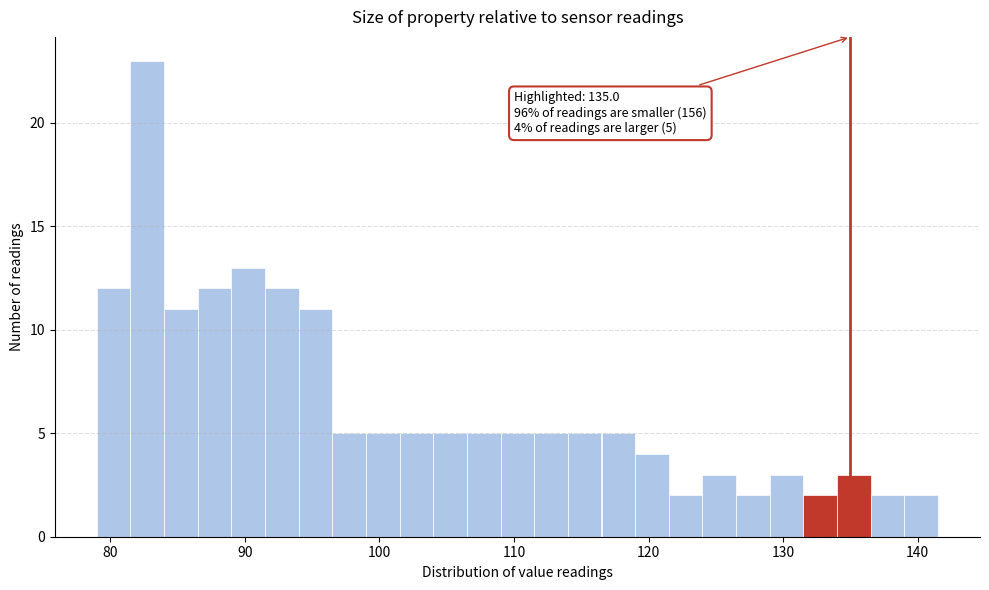

Around what value on the x-axis is the tallest bar? Give the approximate position of its centre, as read against the axis.

83